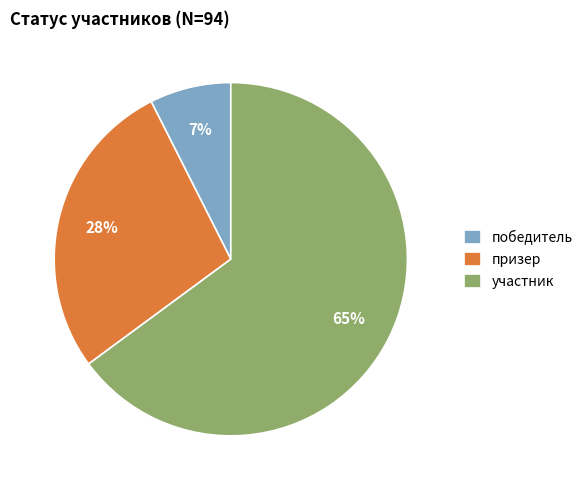

Rank the categories by value from highest to lowest.

участник, призер, победитель